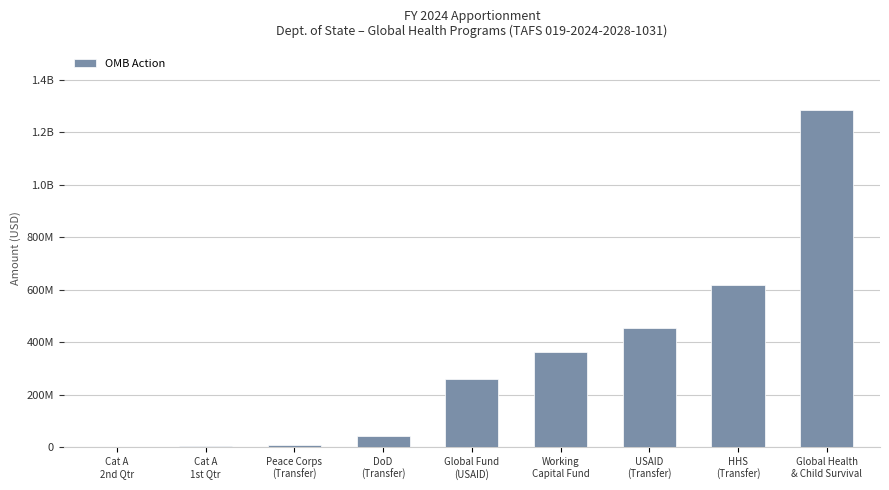

Where does the data first go above 262000000?

Working
Capital Fund